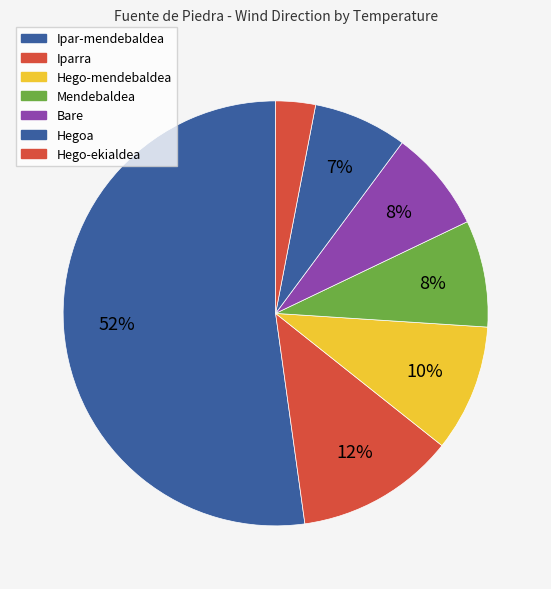

Count the number of slices in the pie.

7